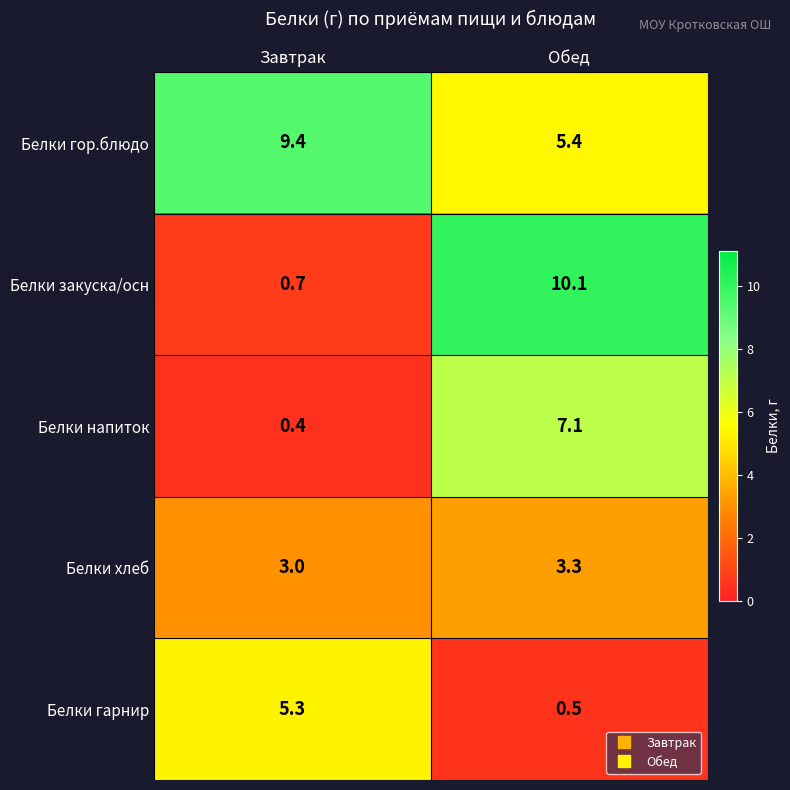

The Белки закуска/осн series shows 1.1 at Завтрак. True or false?

False